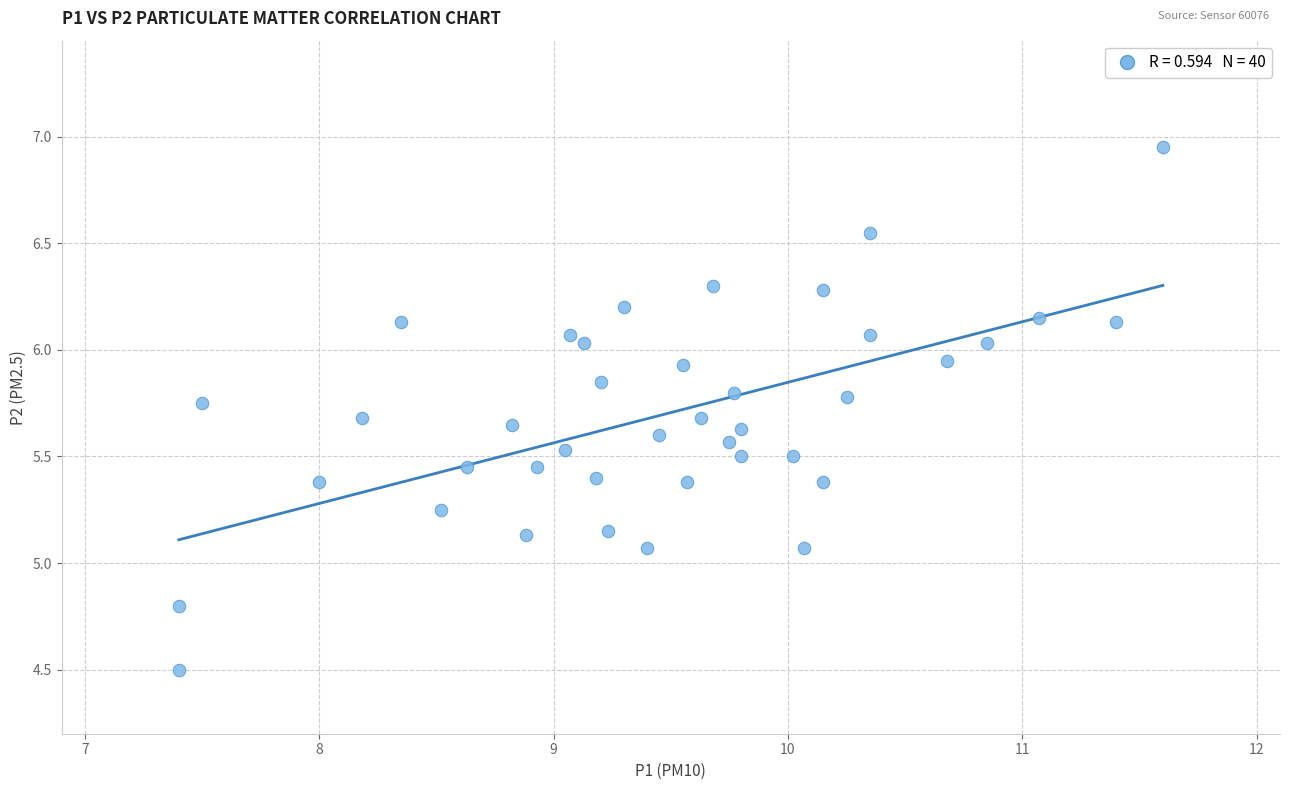

What is the range of X values (max minus min)?

4.2